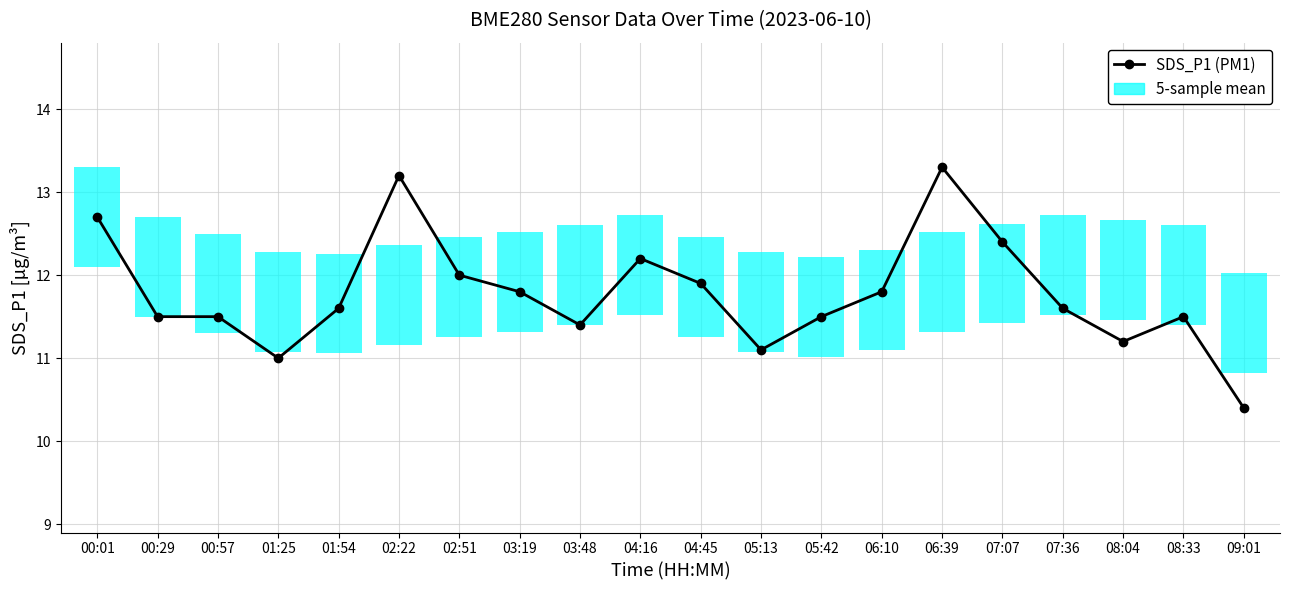

What is the greatest value displayed?

13.3